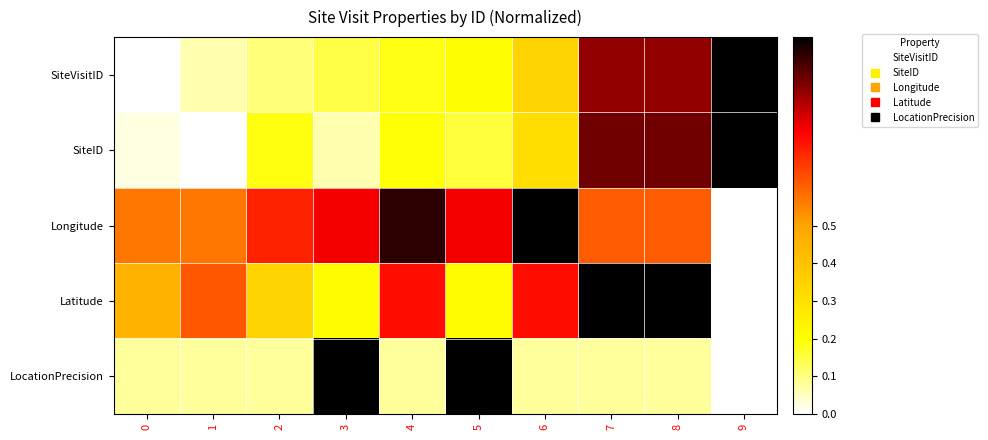

How many categories are shown in the chart?

10